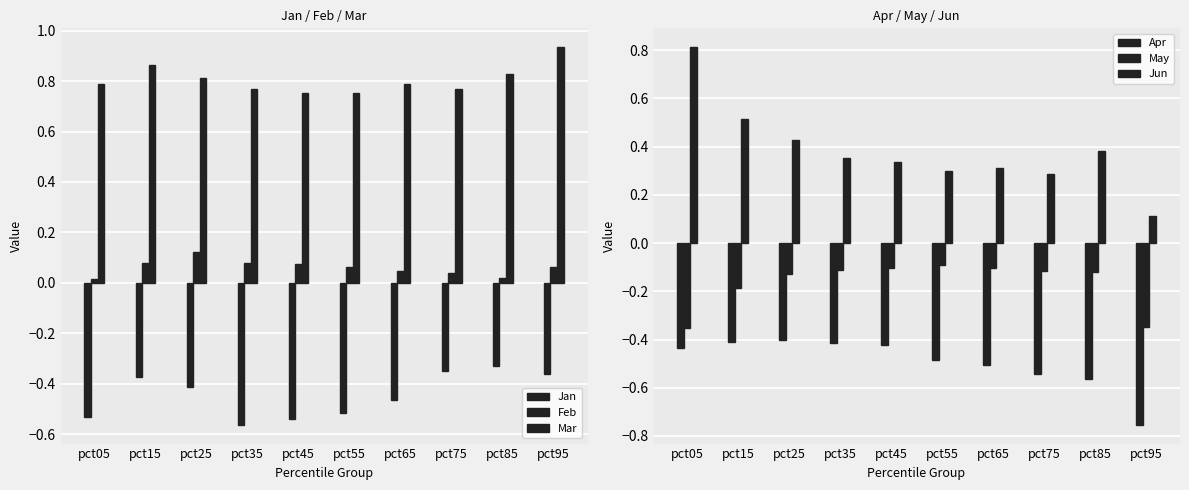

Which category has the highest value across all series?

pct95